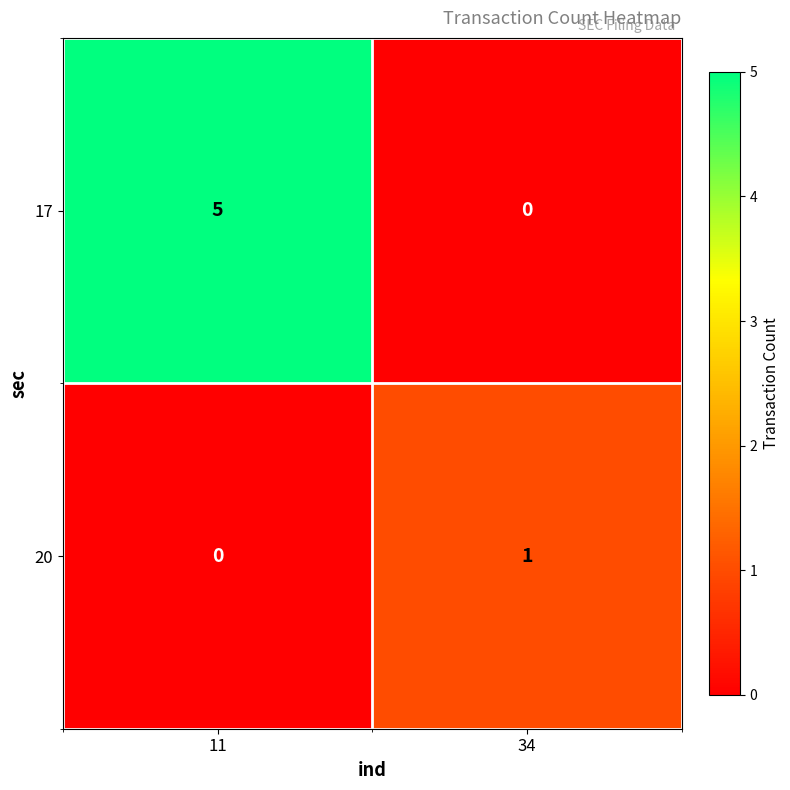

At which label is 17 closest to 2?

34